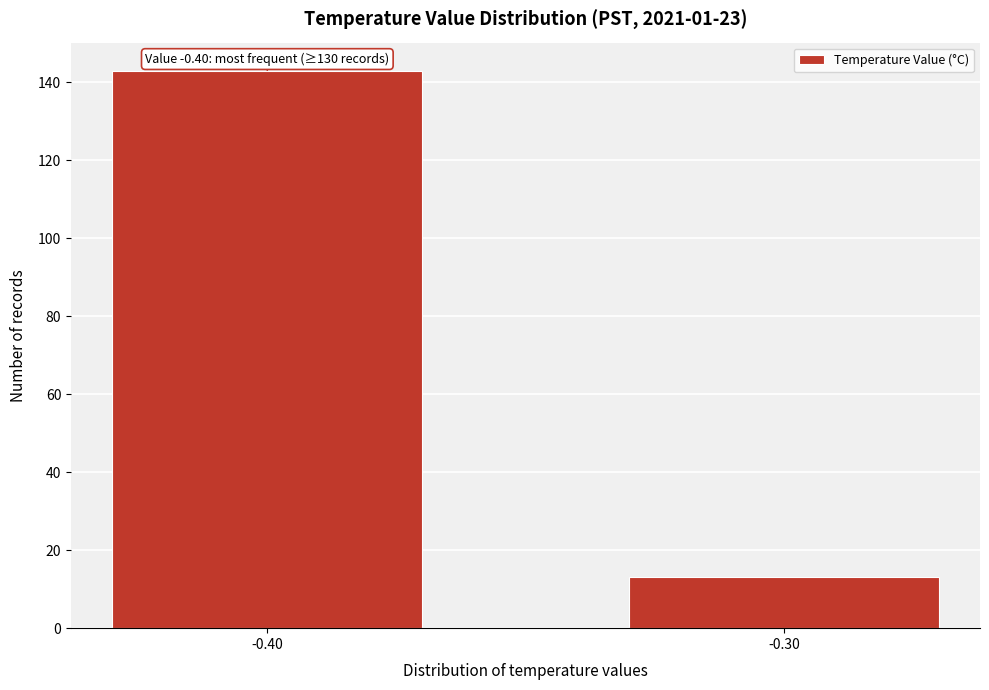

Reading left to right, transcribe all the data shown in this chart.

143	13